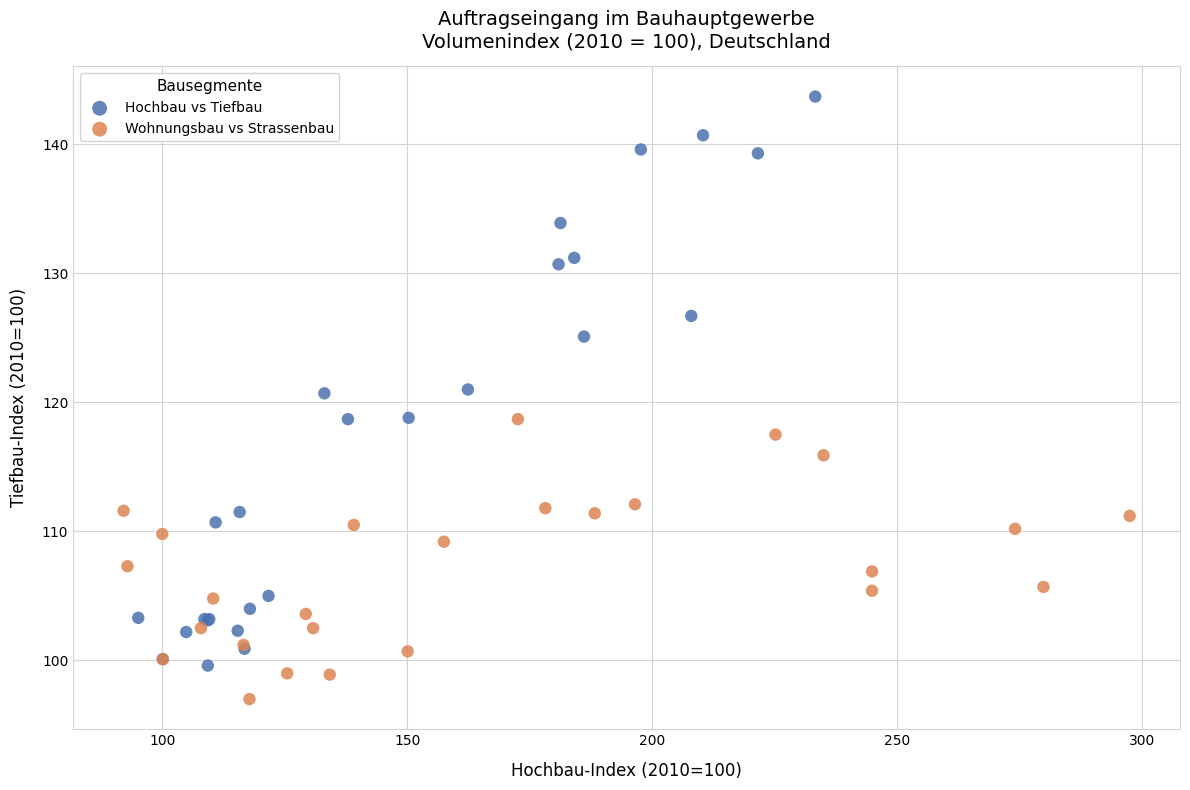

Which series has the largest Y range (max minus min)?

Hochbau vs Tiefbau